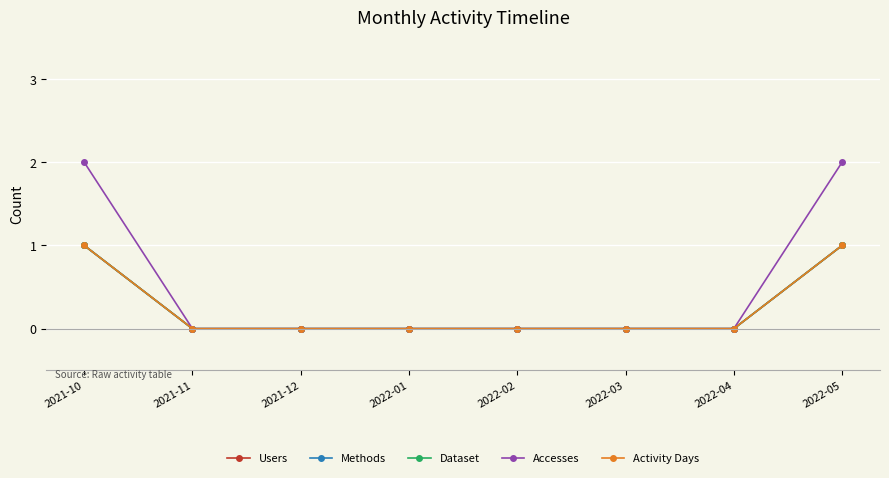

Does the chart have visible grid lines?

Yes